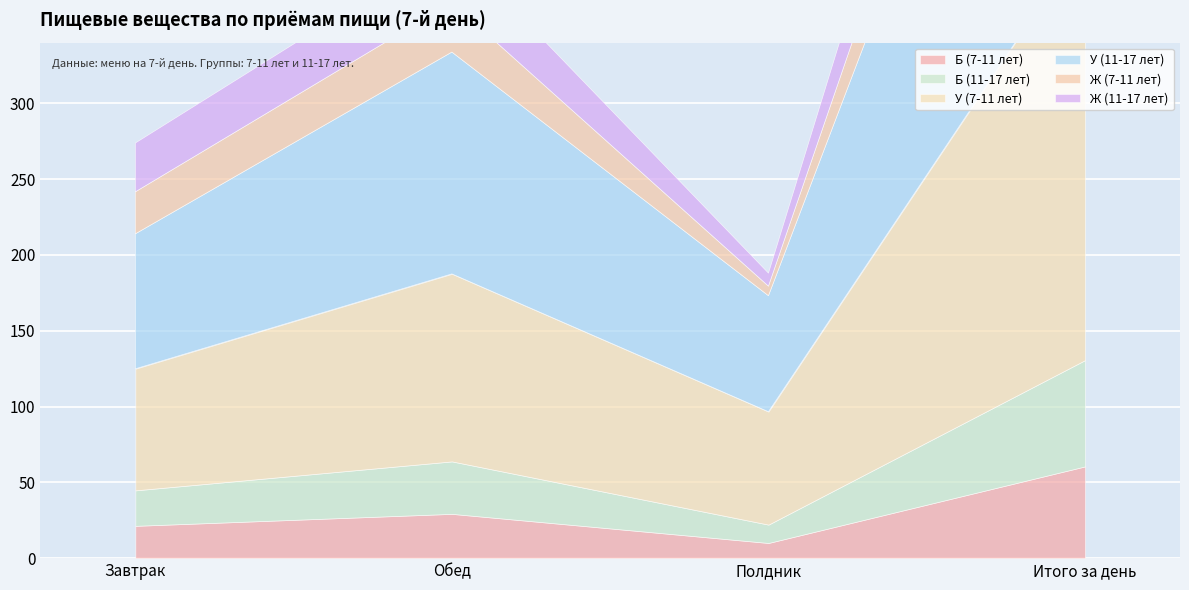

What is the label of the 1st point from the right?

Итого за день